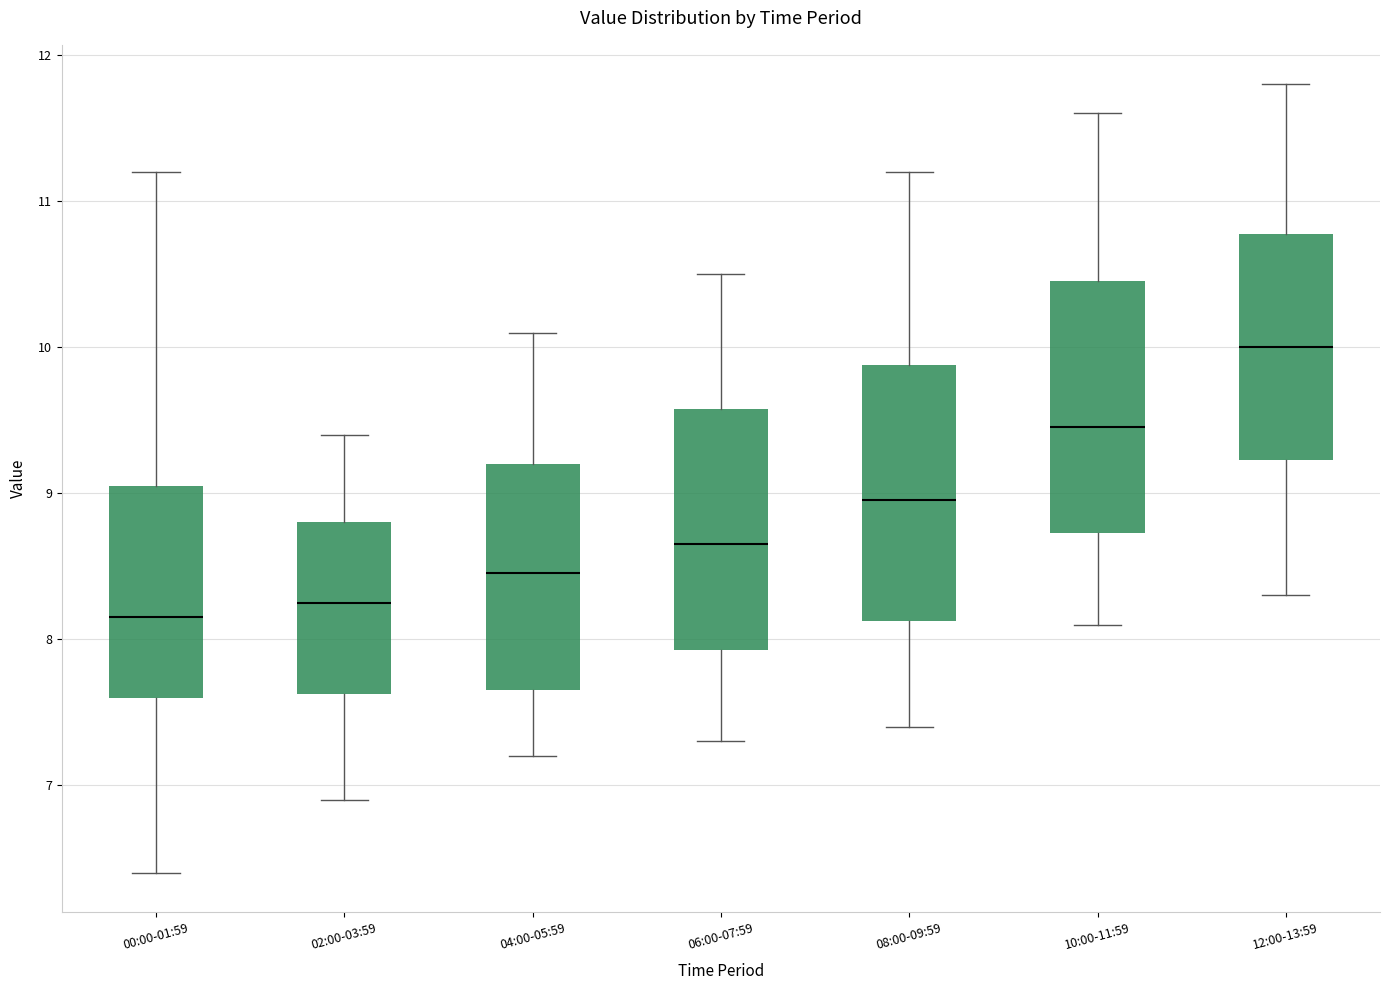

Reading left to right, read every box against the y-axis: the position of its median line, the range the box covers, and the ends of its whiskers. The values are not printed on the chart, so give them approximately, as read against the axis.

00:00-01:59: median 8.2, box 7.6 to 9.1, whiskers 6.4 to 11.2
02:00-03:59: median 8.3, box 7.6 to 8.8, whiskers 6.9 to 9.4
04:00-05:59: median 8.5, box 7.7 to 9.2, whiskers 7.2 to 10.1
06:00-07:59: median 8.7, box 7.9 to 9.6, whiskers 7.3 to 10.5
08:00-09:59: median 9.0, box 8.1 to 9.9, whiskers 7.4 to 11.2
10:00-11:59: median 9.5, box 8.7 to 10.5, whiskers 8.1 to 11.6
12:00-13:59: median 10.0, box 9.2 to 10.8, whiskers 8.3 to 11.8